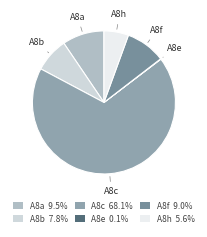

Is there any slice that represents more than half of the pie?

Yes